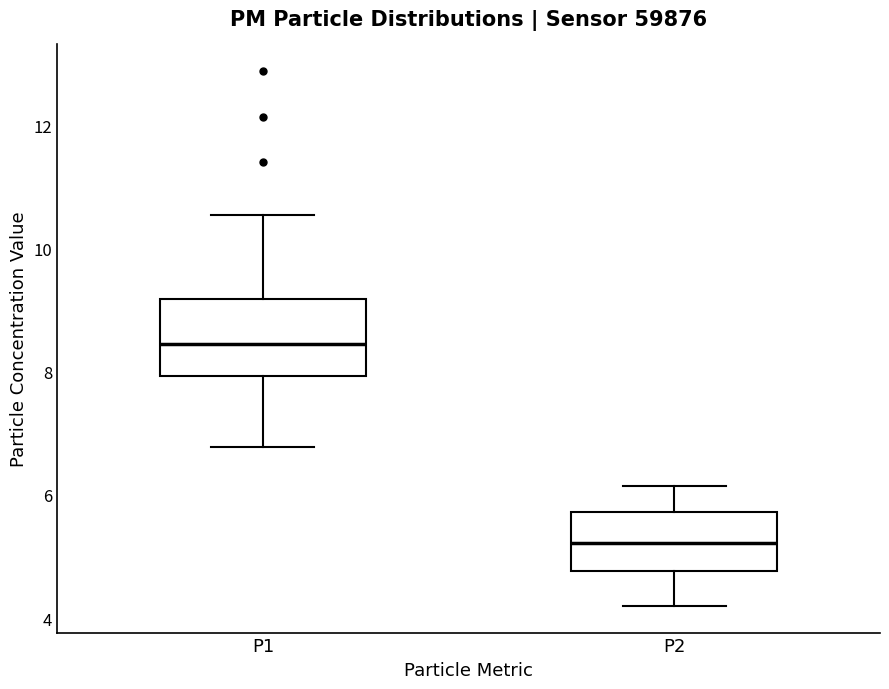

Where does the median line of the box for P2 sit on the y-axis? The values are not printed on the chart, so give them approximately, as read against the axis.

5.2